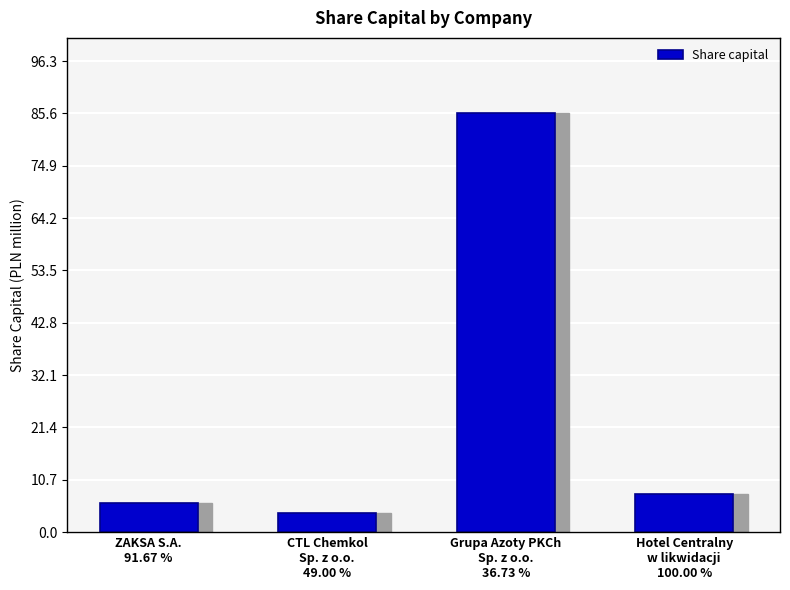

What is the change in value from ZAKSA S.A.
91.67 % to Grupa Azoty PKCh
Sp. z o.o.
36.73 %?

+79.6